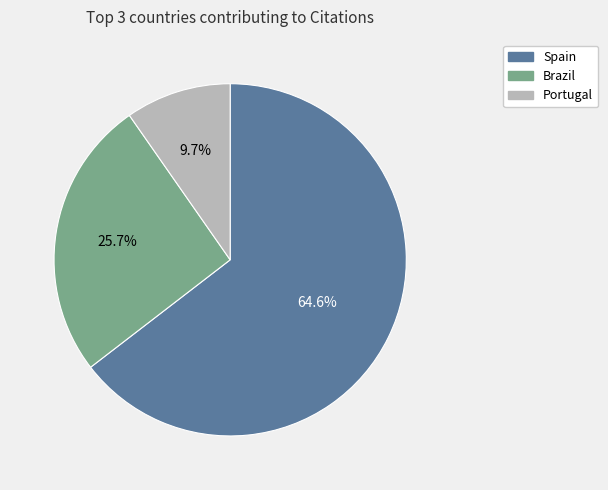

How many segments does this pie chart have?

3